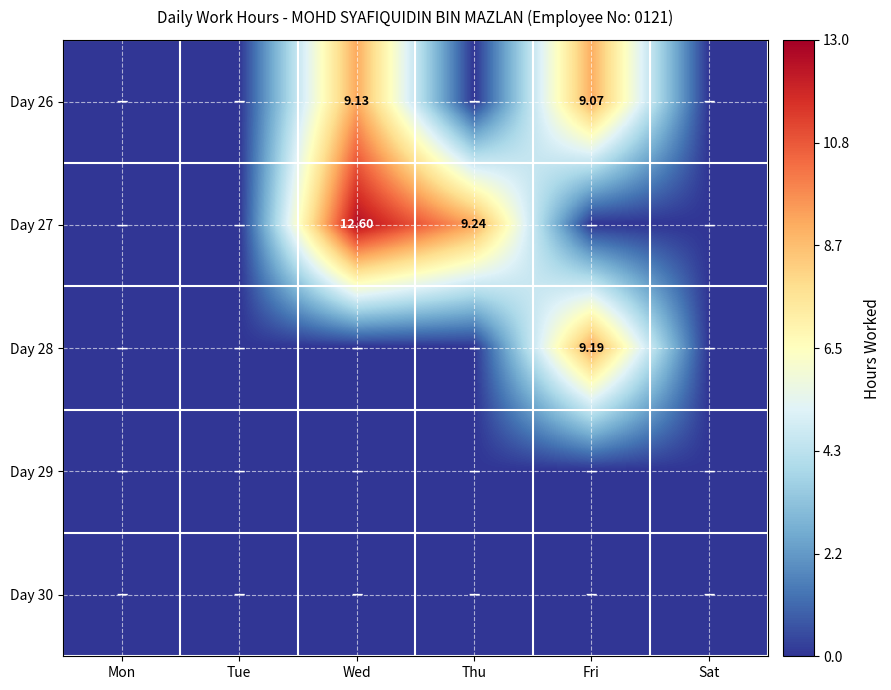

Where is Day 30 nearest to the value 0?

Mon